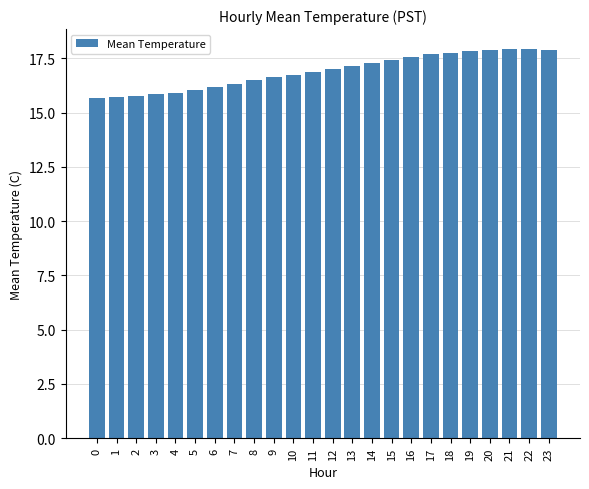

What is the value of the 13th bar from the left?

17.0